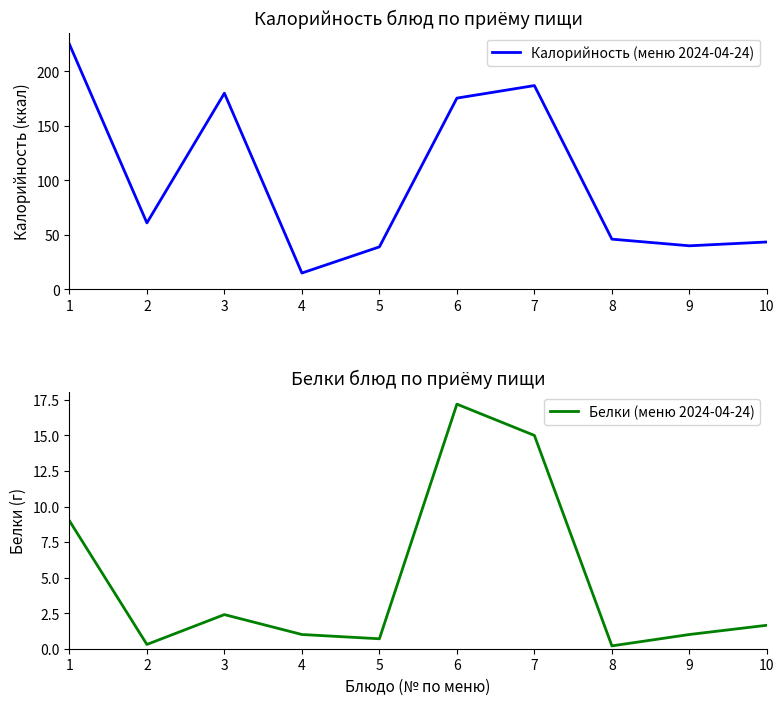

Where is the first local minimum for Белки (меню 2024-04-24)?

2